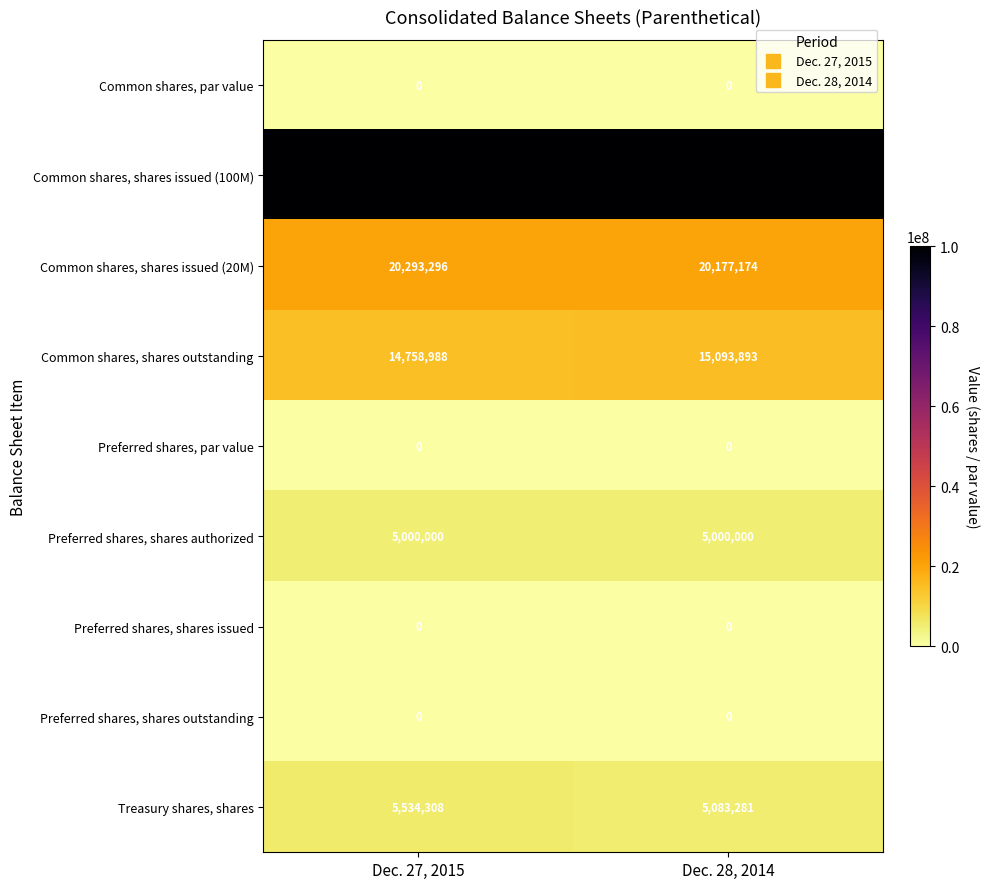

Which series has the largest range (max minus min)?

Treasury shares, shares